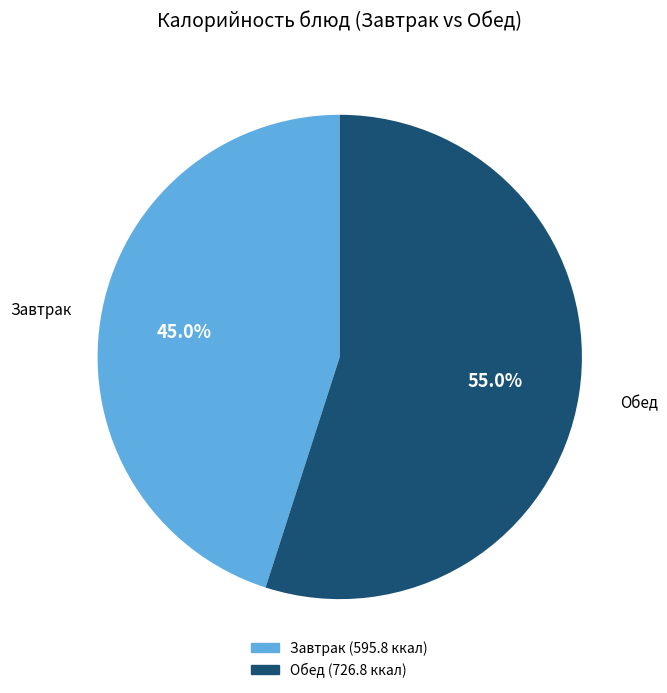

Count the number of slices in the pie.

2